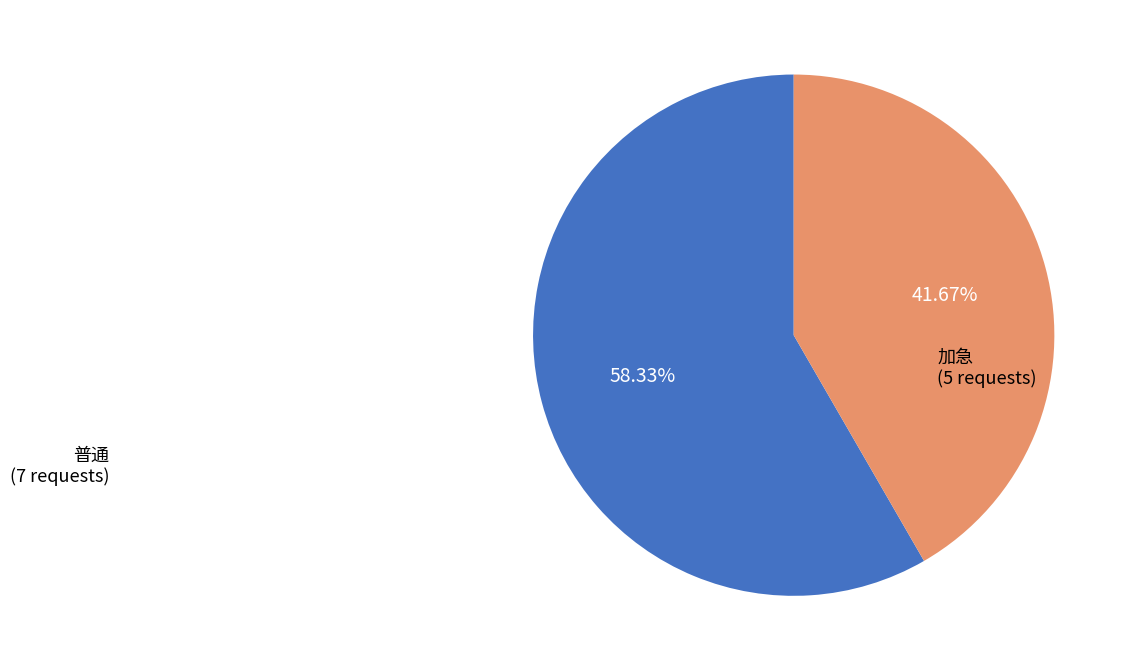

Rank the categories by value from lowest to highest.

加急, 普通